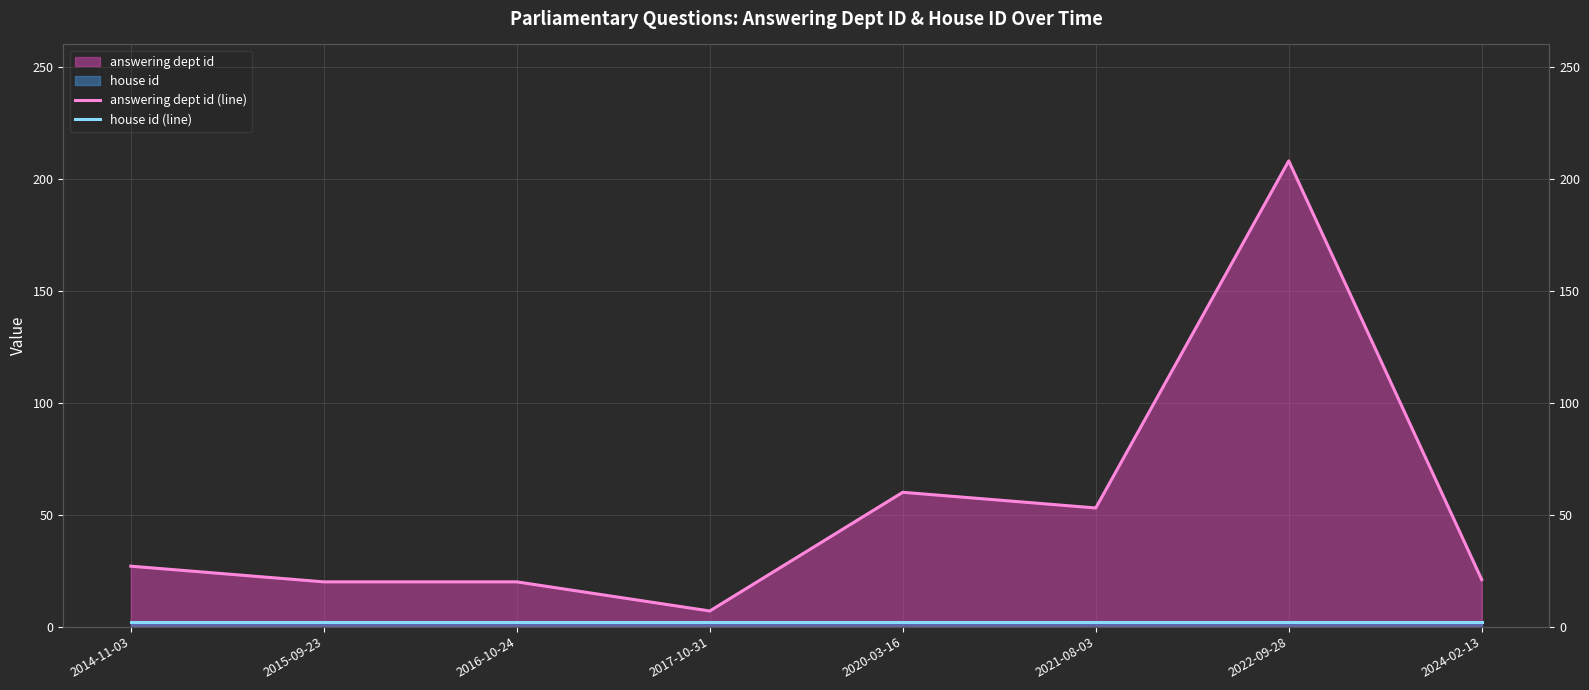

Reading right to left, transcribe all the data shown in this chart.

answering dept id (line): 21	208	53	60	7	20	20	27
house id (line): 2	2	2	2	2	2	2	2